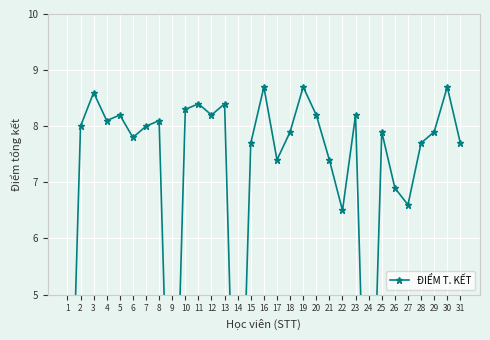

What is the difference between the values at 26 and 13?

1.5